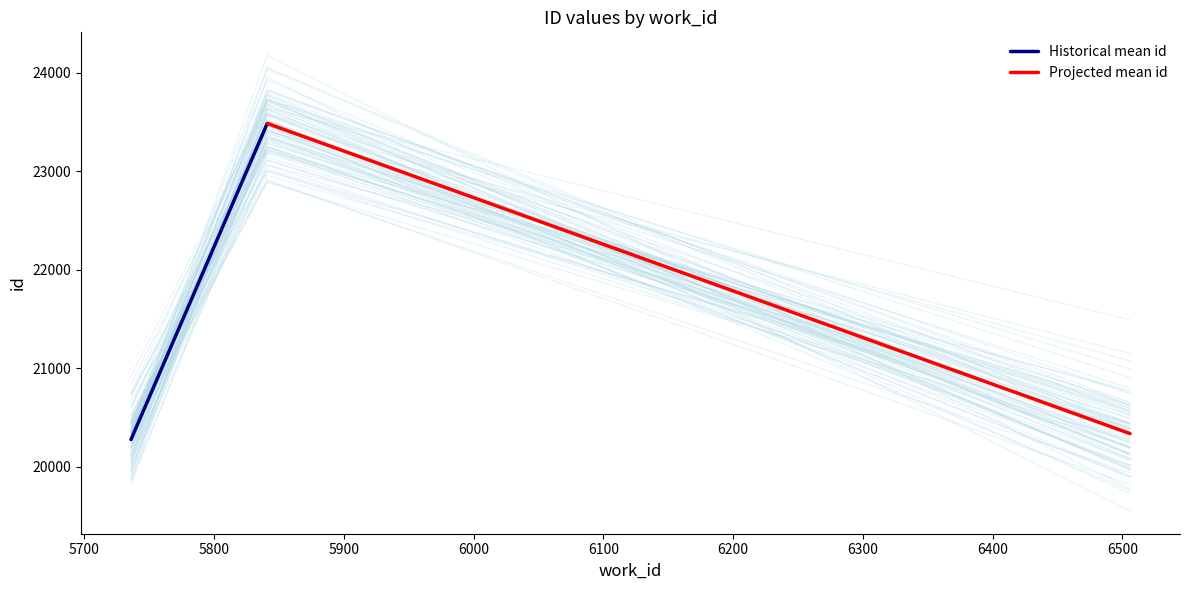

How many lines are shown in the chart?

2